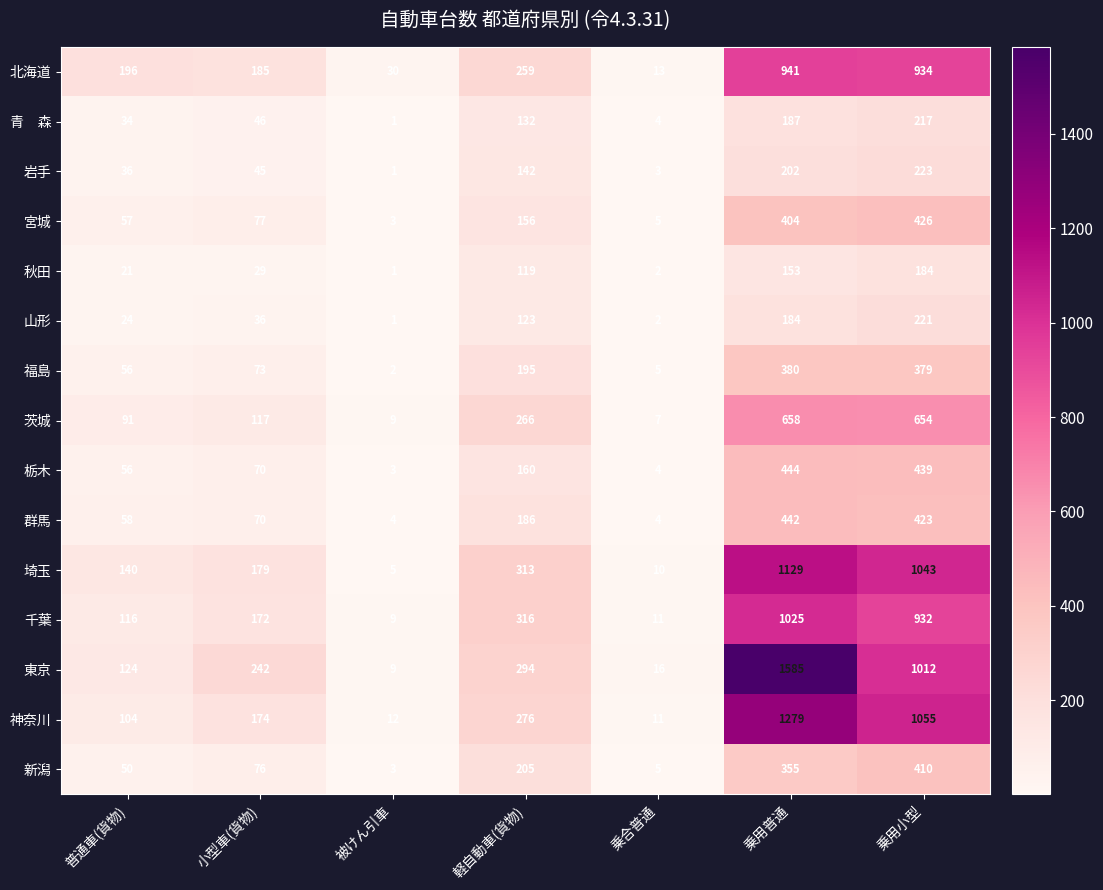

List the labels in order of 茨城 value, smallest first.

乗合普通, 被けん引車, 普通車(貨物), 小型車(貨物), 軽自動車(貨物), 乗用小型, 乗用普通